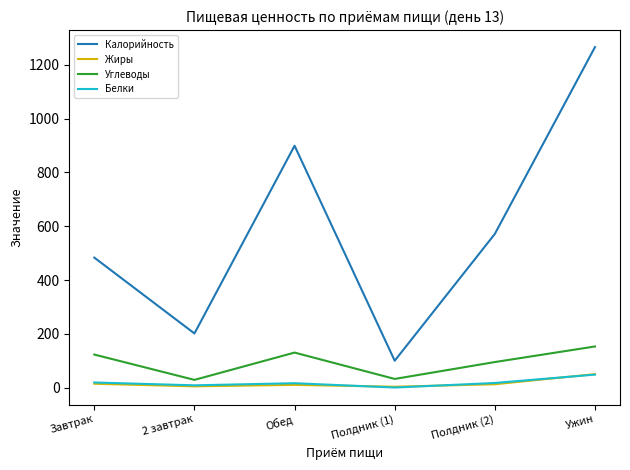

True or false: Белки has more than 1 points higher than both neighbors.

False